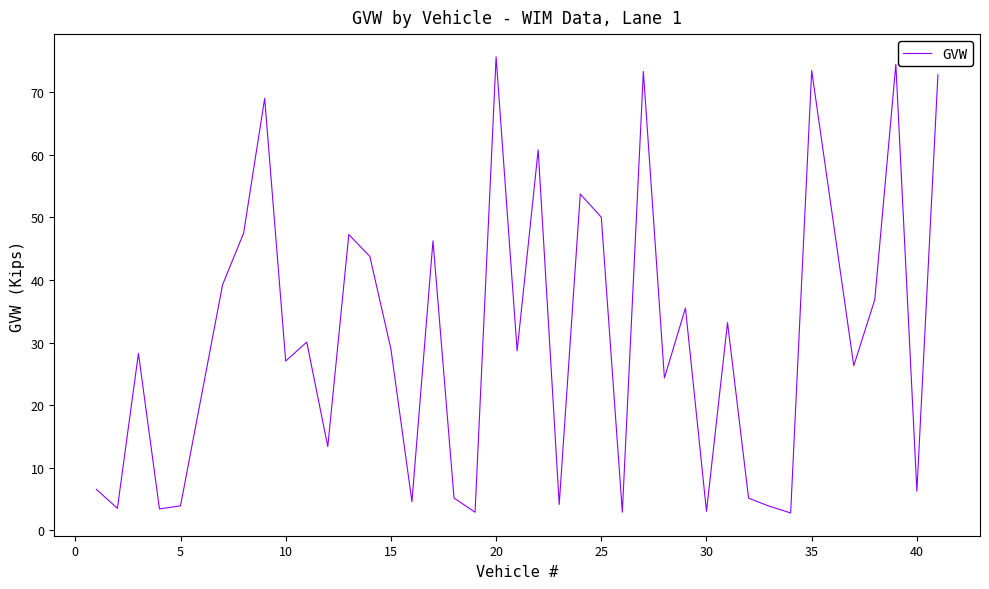

What is the minimum value shown in the chart?

2.8